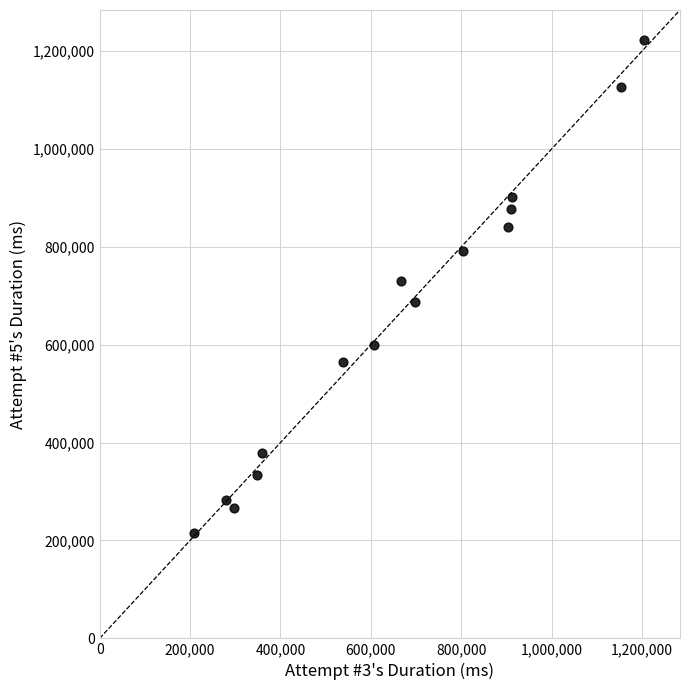

What is the range of Y values (max minus min)?

1007625